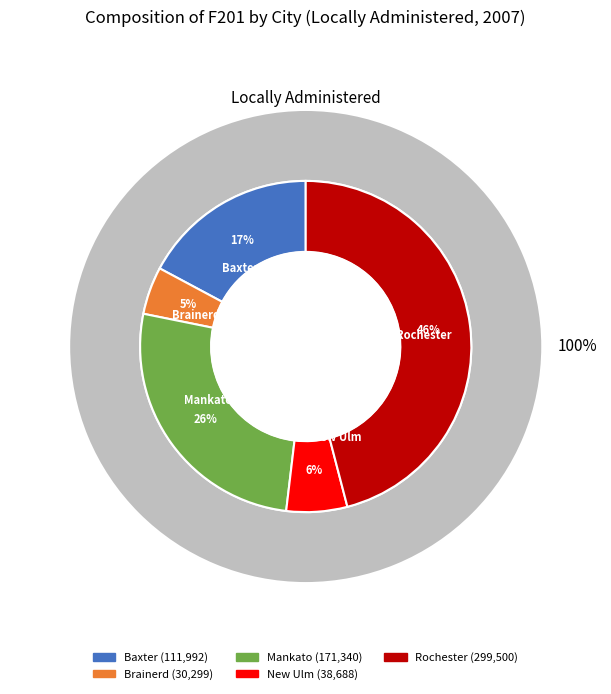

To the nearest percent, what is the difference between the Mankato and Rochester slice percentages?

20%